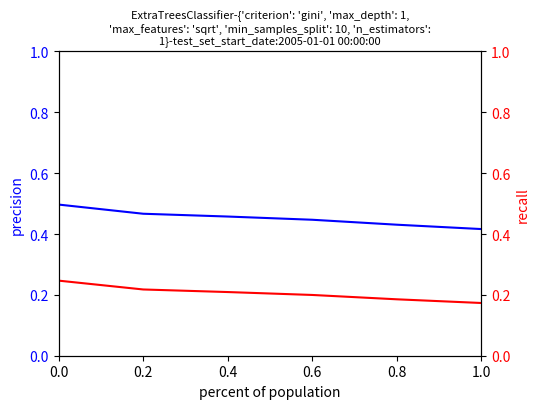

Reading left to right, list all the values displayed in this chart.

value: 0.5	0.5	0.5	0.4	0.4	0.4
condAB: 0.2	0.2	0.2	0.2	0.2	0.2